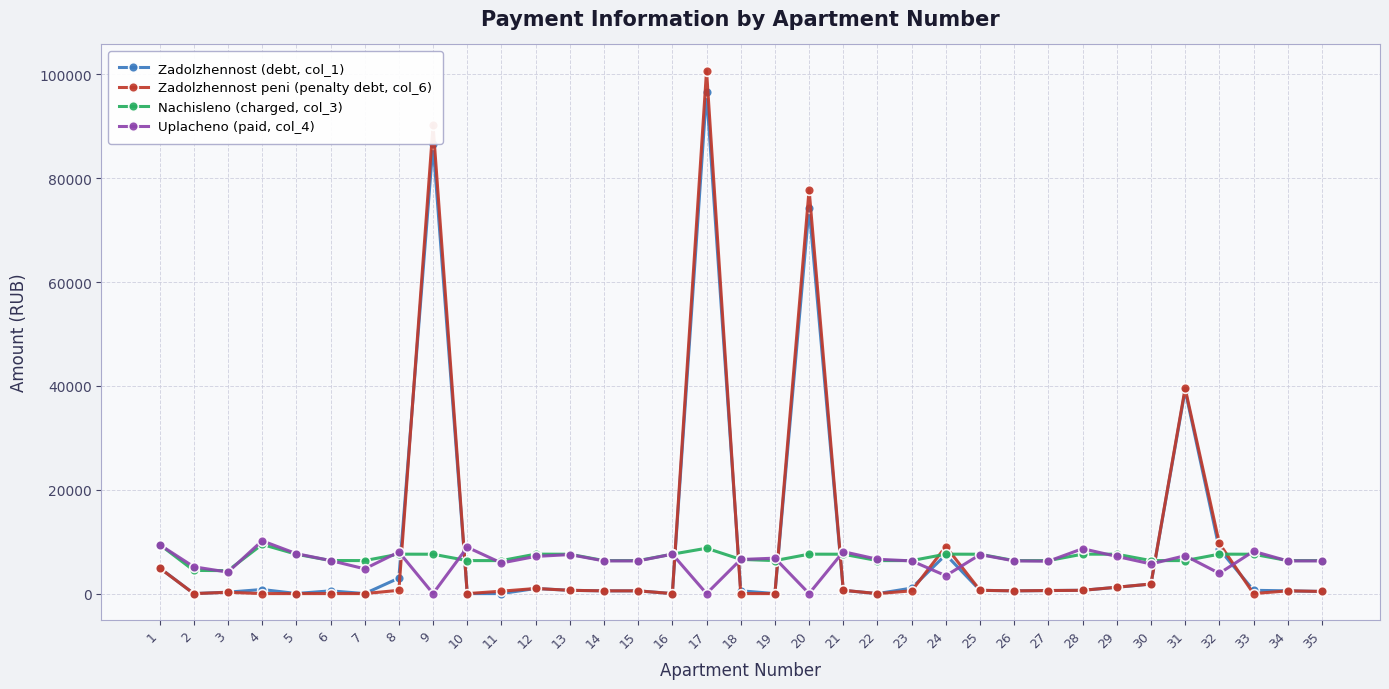

True or false: Zadolzhennost (debt, col_1) has more than 0 points higher than both neighbors.

True